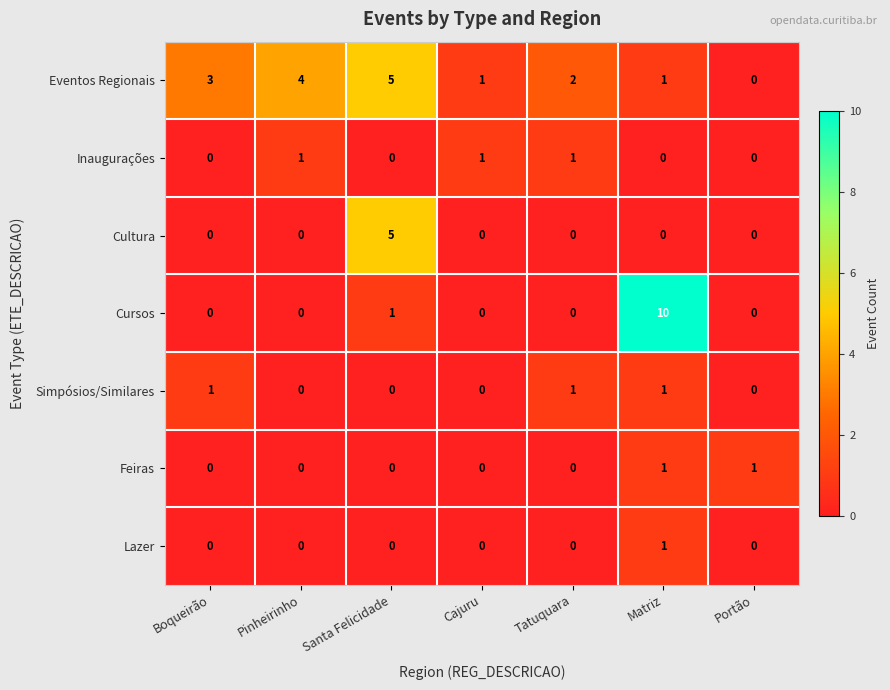

What is the sum of all Eventos Regionais values?

16